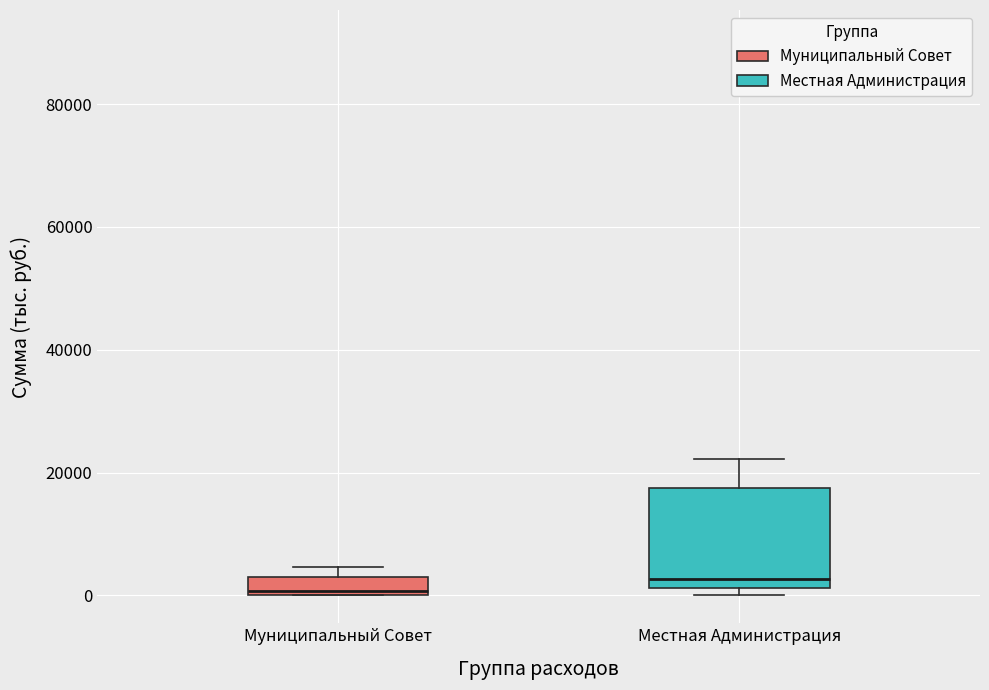

Which box is the tallest, from its lower edge to its upper edge?

Местная Администрация